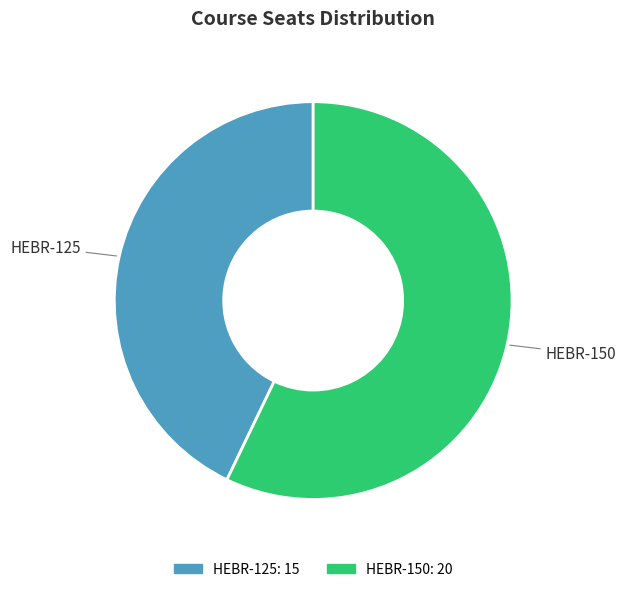

Which has a higher value, HEBR-125 or HEBR-150?

HEBR-150